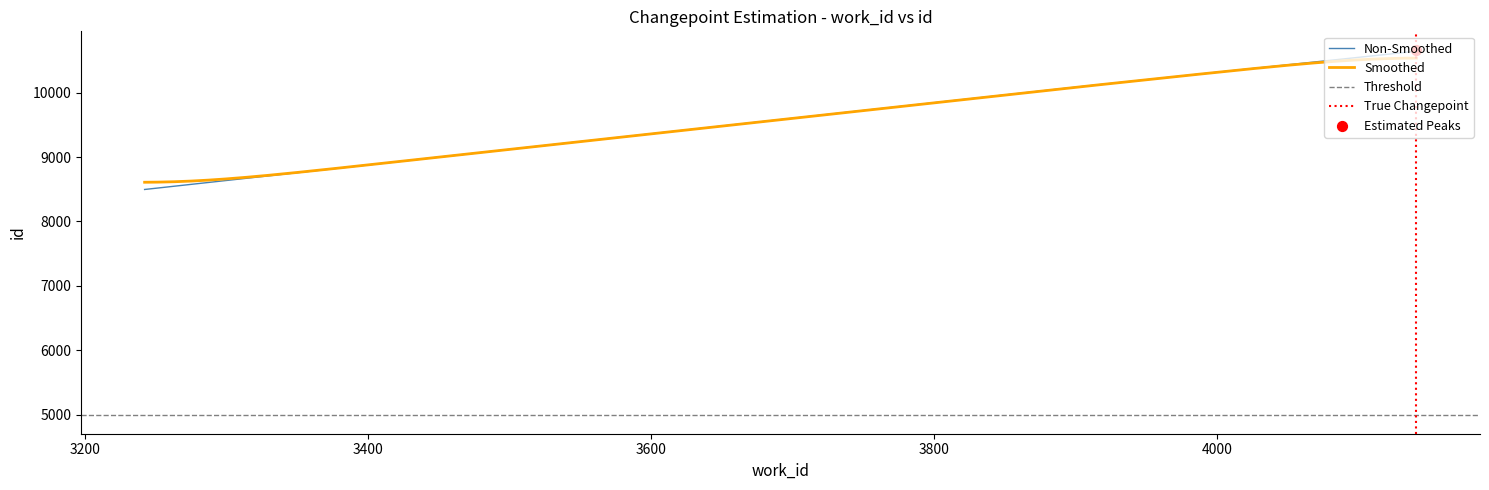

Between 4141 and 3901, which is larger?

4141